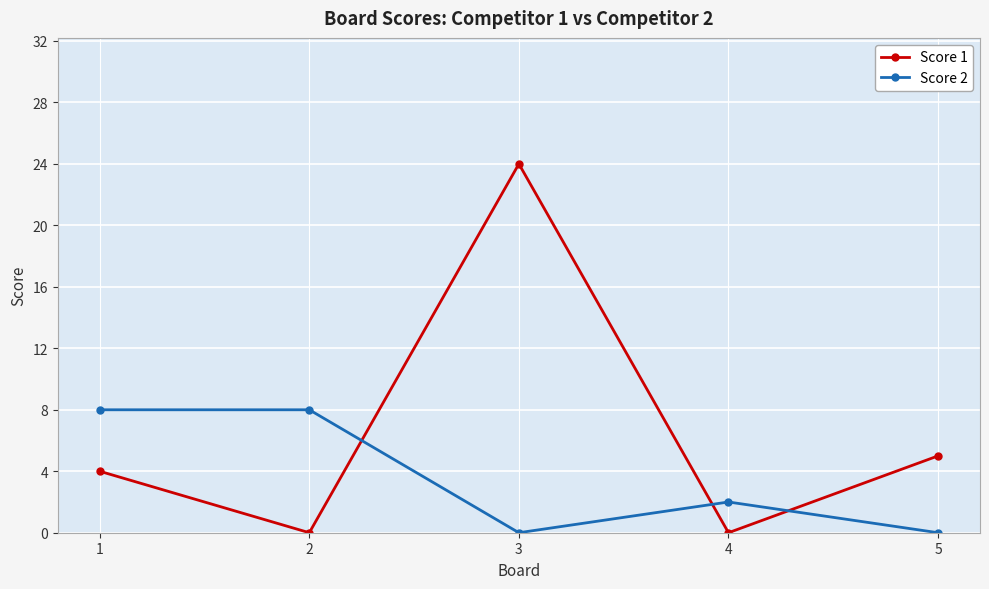

How many categories are shown in the chart?

5